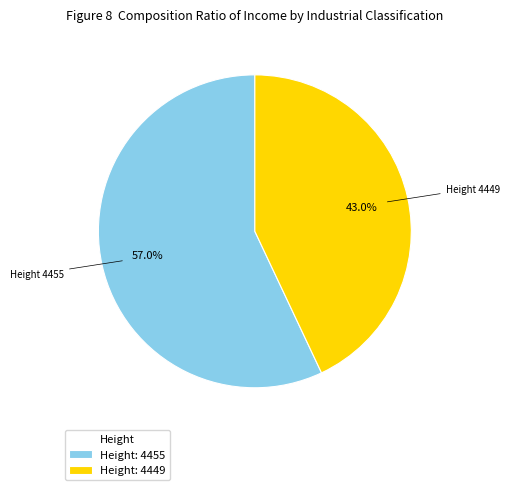

Rank the categories by value from lowest to highest.

Height: 4449, Height: 4455